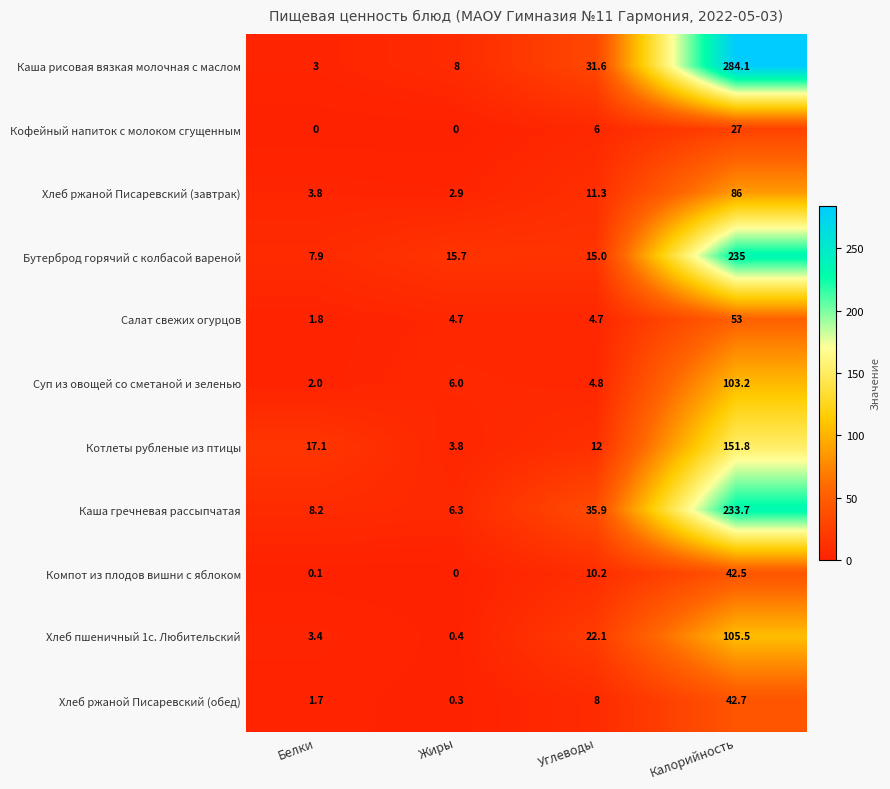

Which label corresponds to the largest value in the chart?

Калорийность